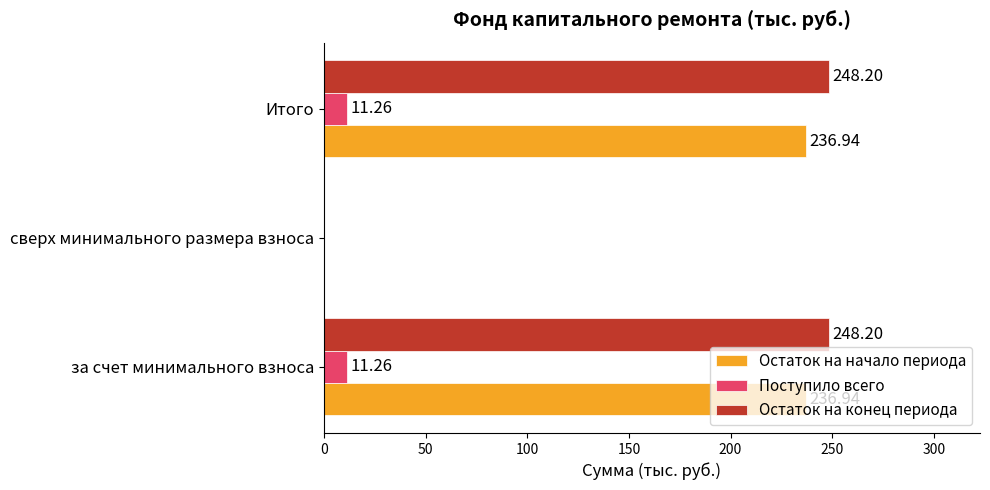

What is the total value across all series at Итого?

496.4